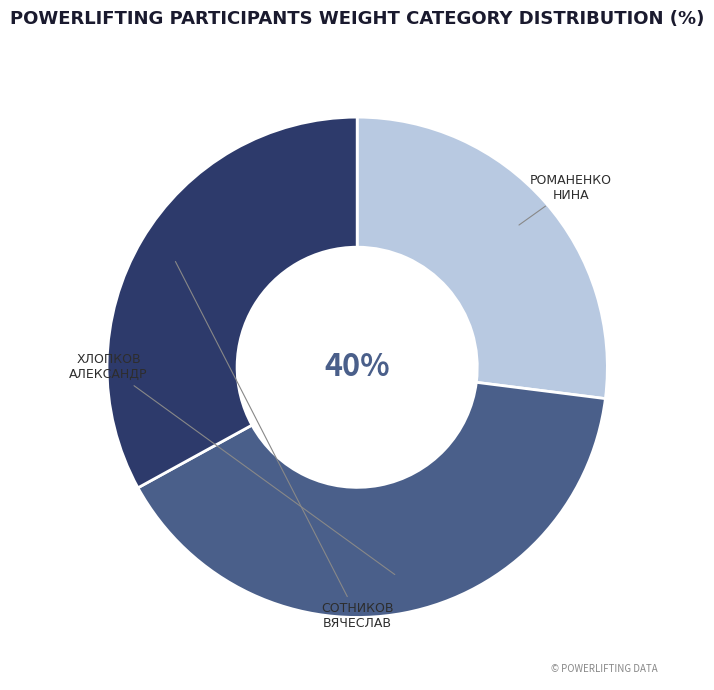

True or false: Романенко Нина accounts for 27% of the total.

True